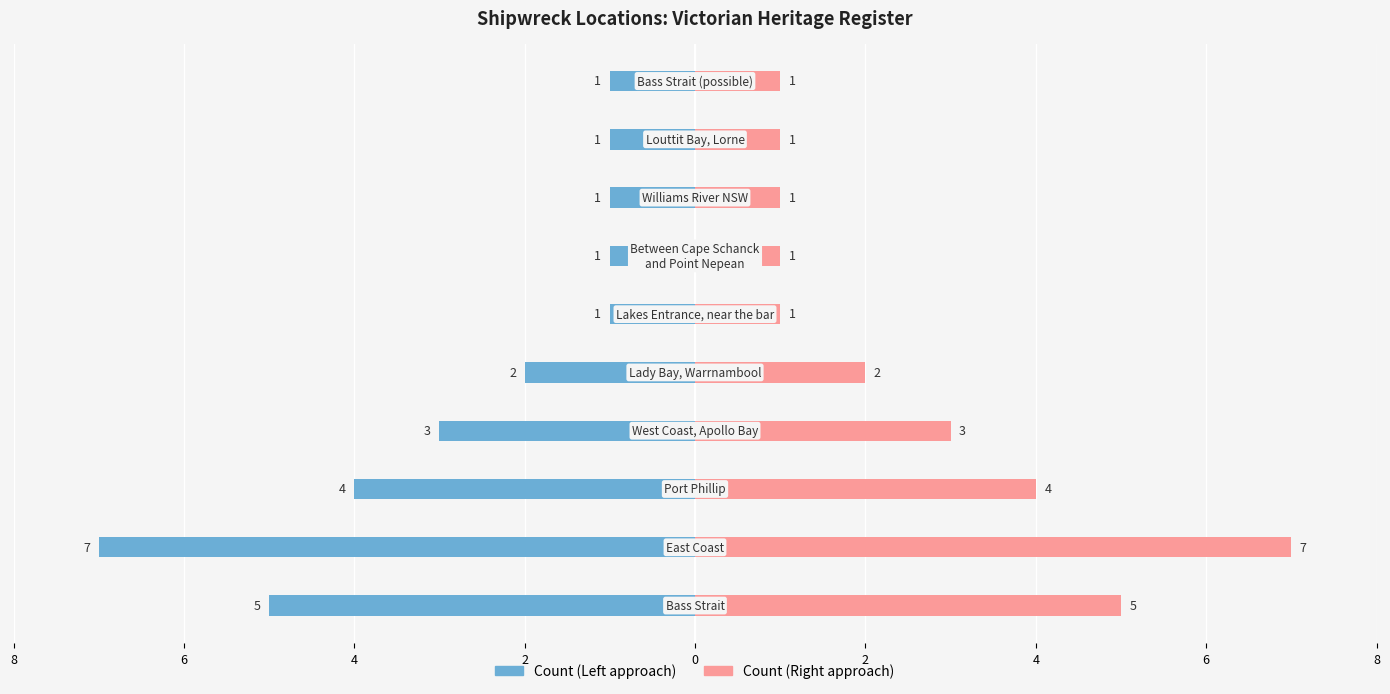

Are the bars horizontal?

Yes